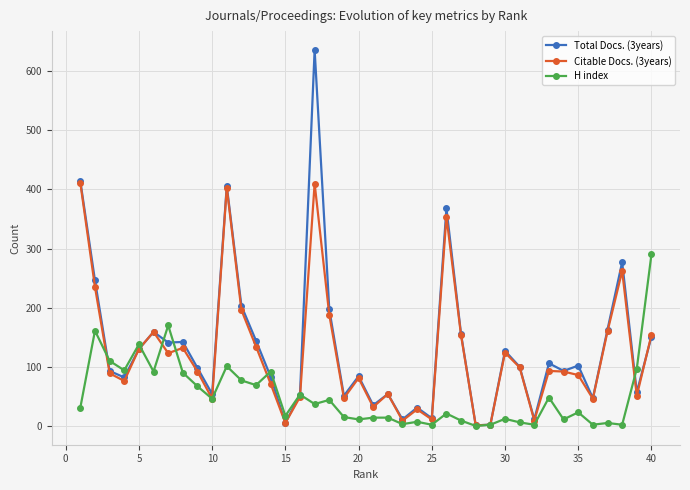

Which series has the widest spread of values?

Total Docs. (3years)